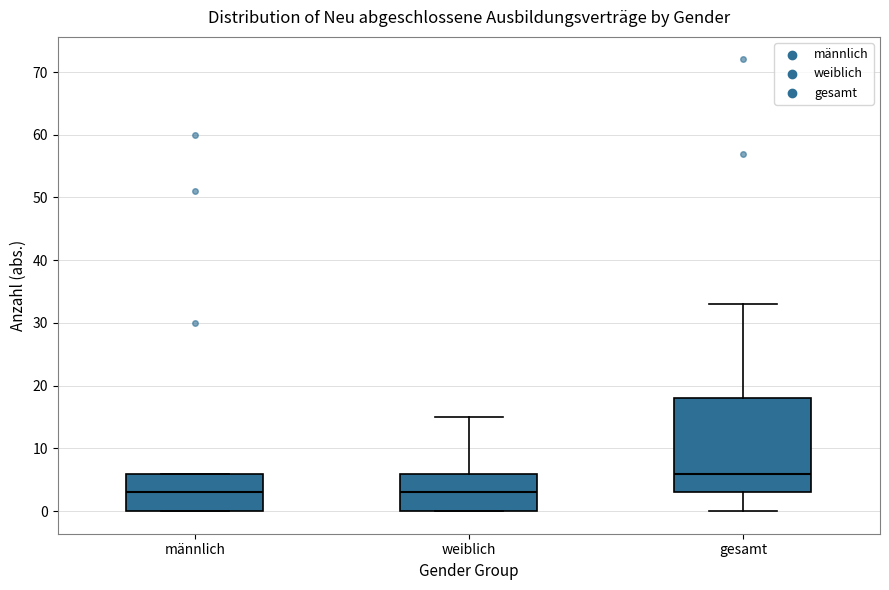

Reading left to right, read every box against the y-axis: the position of its median line, the range the box covers, and the ends of its whiskers. The values are not printed on the chart, so give them approximately, as read against the axis.

männlich: median 3, box 0 to 6, whiskers 0 to 6
weiblich: median 3, box 0 to 6, whiskers 0 to 15
gesamt: median 6, box 3 to 18, whiskers 0 to 33